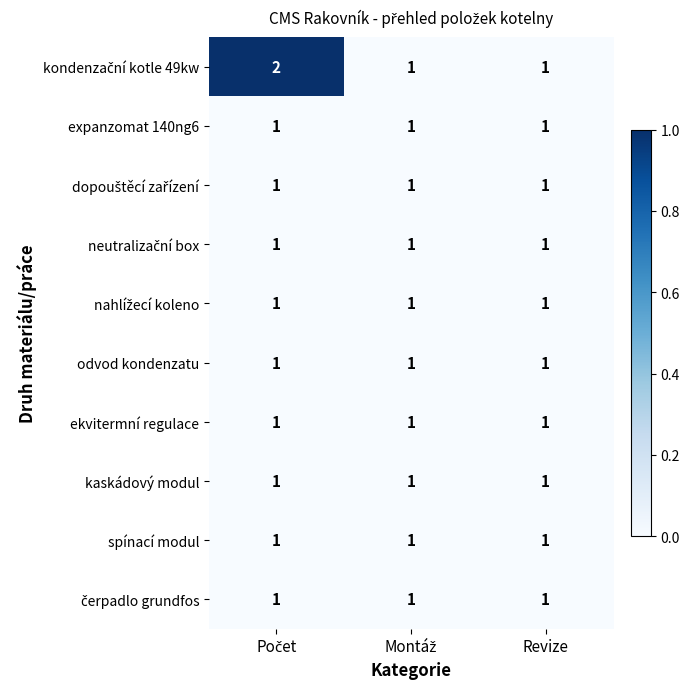

What is the sum of all kaskádový modul values?

3